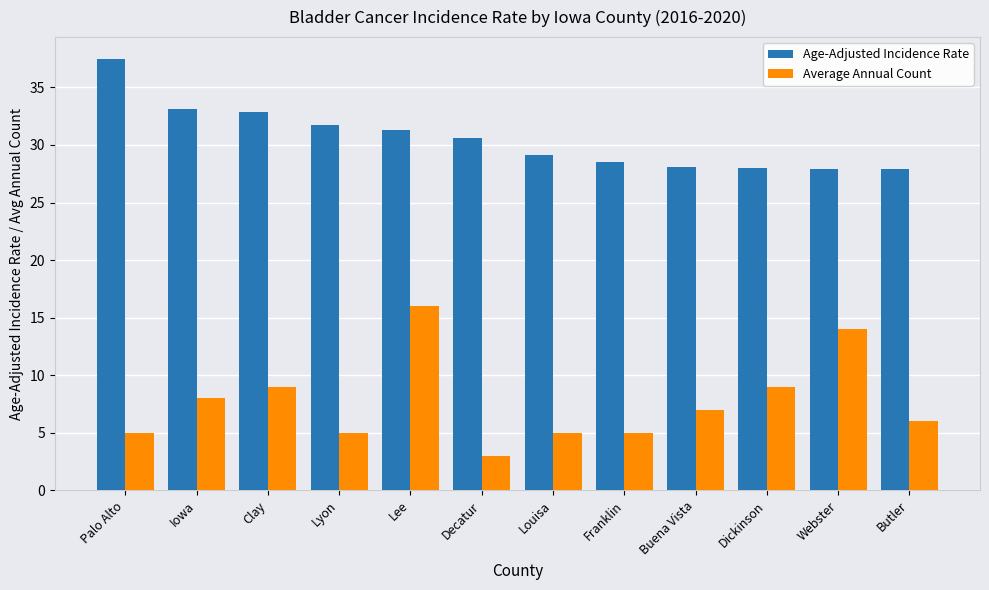

What is the maximum value shown in the chart?

37.5